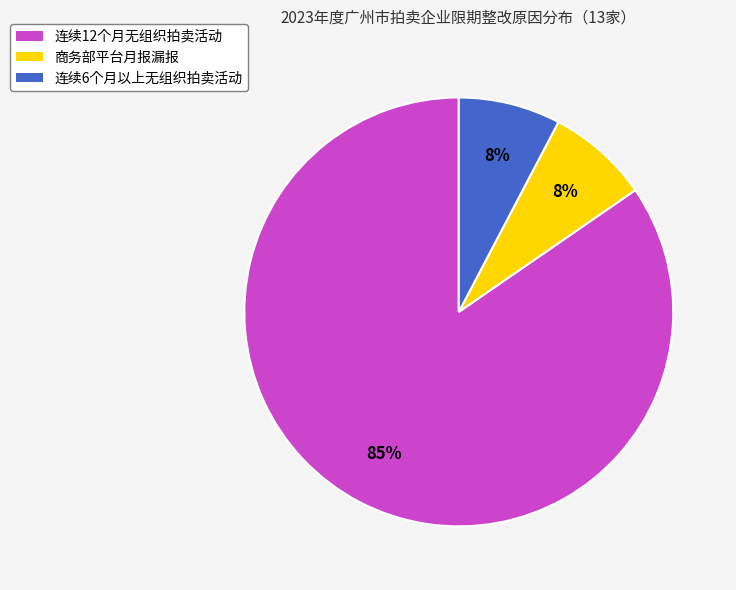

To the nearest percent, what percentage of the pie is 商务部平台月报漏报?

8%